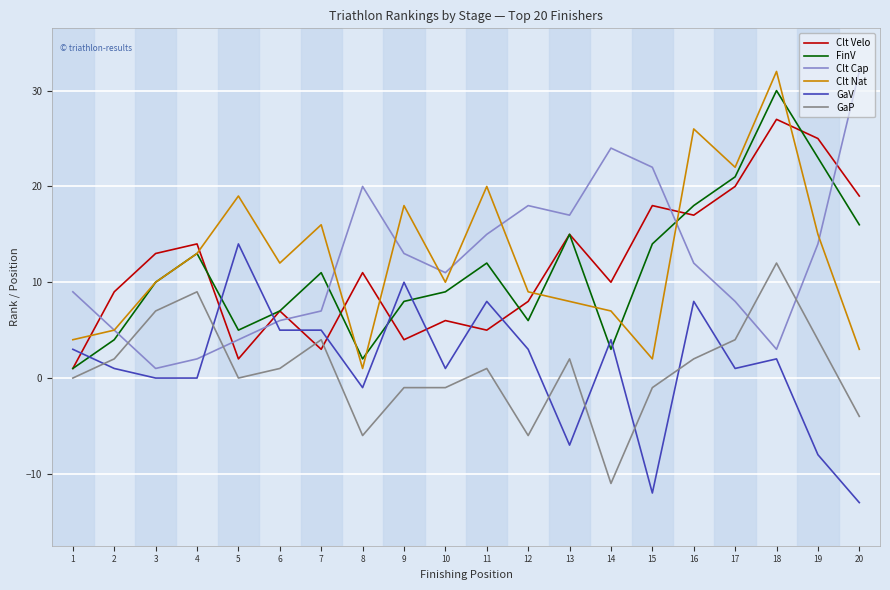

Where does the GaP series first go above 1?

2